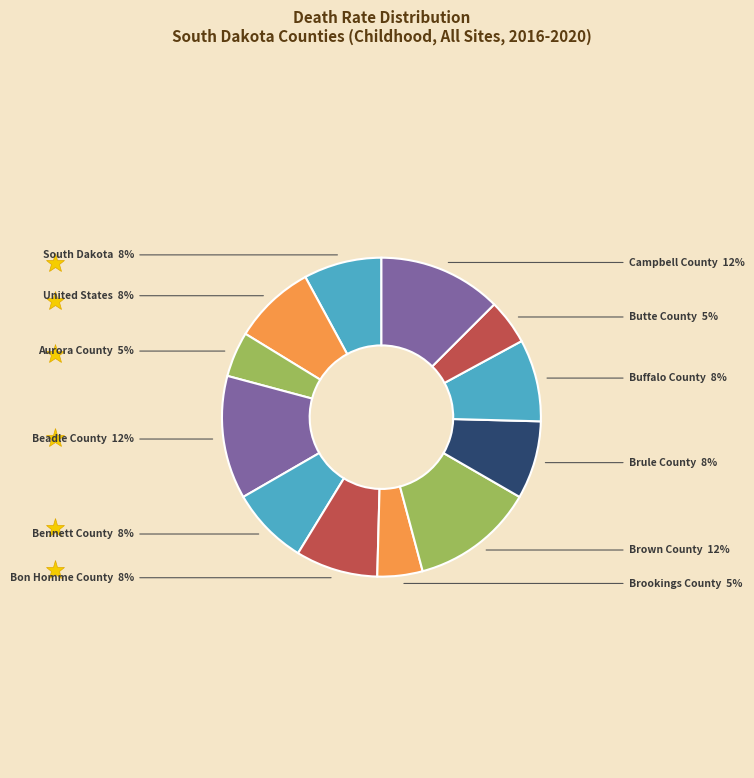

Rank the categories by value from lowest to highest.

Aurora County, Brookings County, Butte County, South Dakota, Bennett County, Brule County, United States, Bon Homme County, Buffalo County, Beadle County, Brown County, Campbell County